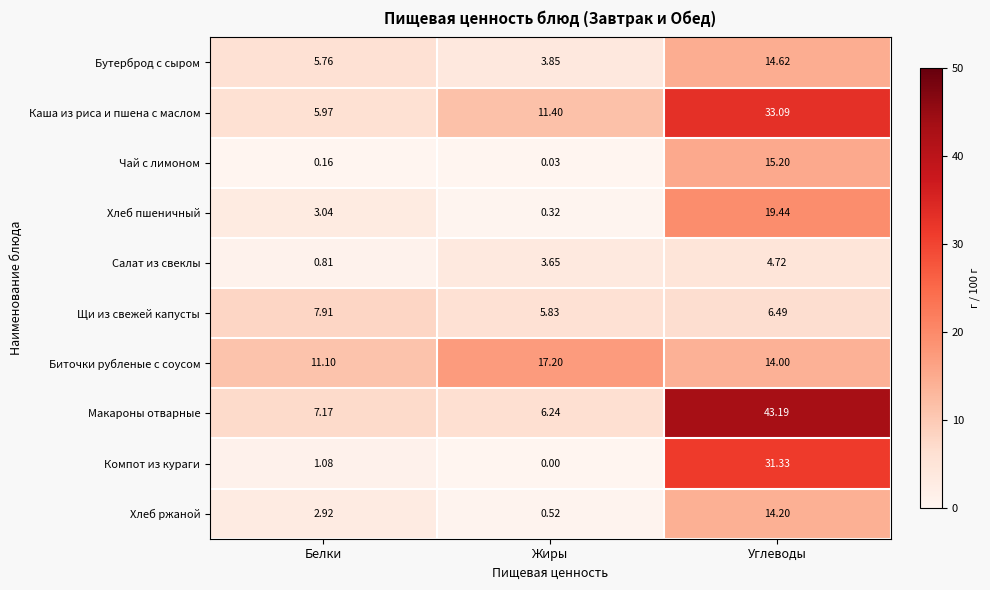

Rank the series at Углеводы from highest to lowest value.

Макароны отварные, Каша из риса и пшена с маслом, Компот из кураги, Хлеб пшеничный, Чай с лимоном, Бутерброд с сыром, Хлеб ржаной, Биточки рубленые с соусом, Щи из свежей капусты, Салат из свеклы